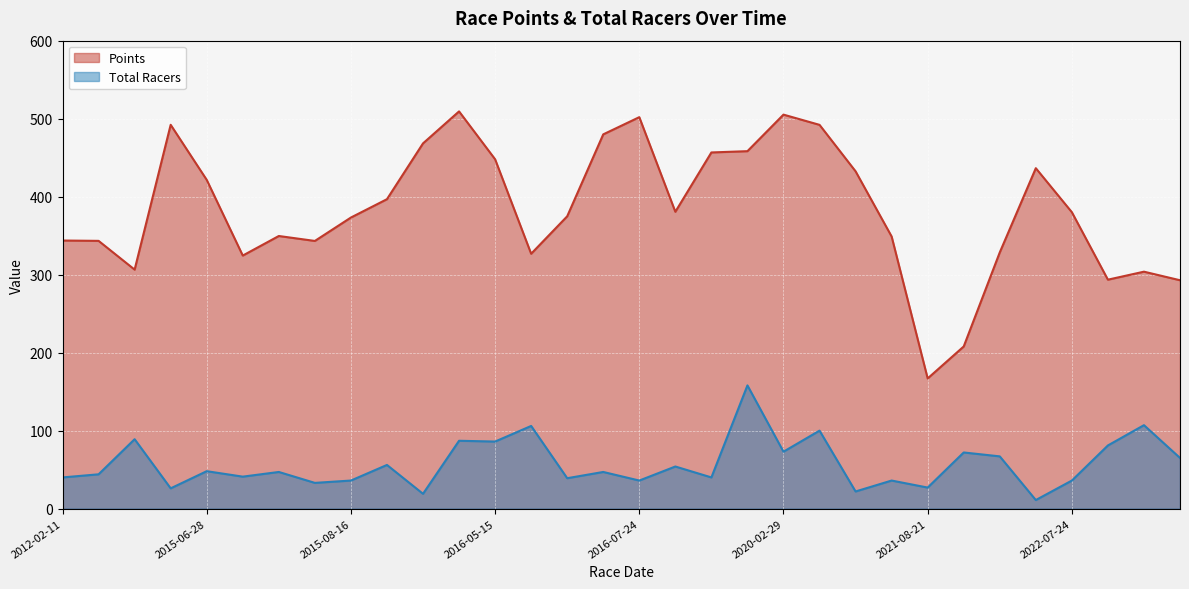

Where is Total Racers nearest to the value 84?

2016-05-15